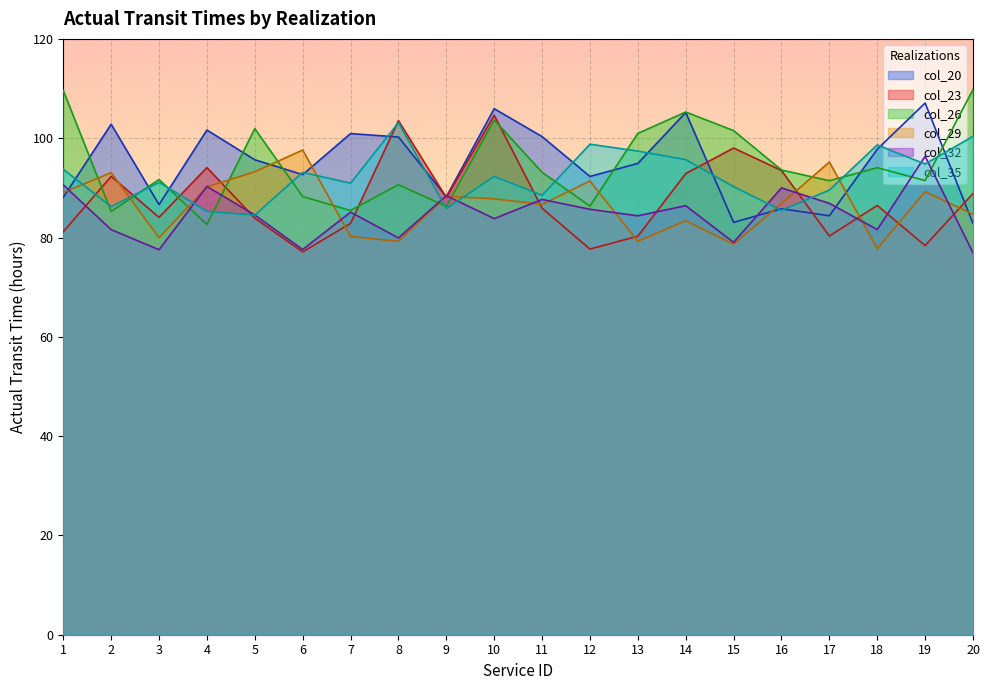

Reading left to right, extract all data points from this chart.

col_20: 88.1	102.8	86.6	101.6	95.7	92.7	100.9	100.2	88.2	105.9	100.3	92.3	94.9	105.2	83.0	85.8	84.4	97.8	107.1	82.8
col_23: 81.2	92.3	84.1	94.1	83.9	77.1	82.8	103.5	88.0	104.6	85.9	77.7	80.3	92.9	98.0	93.5	80.3	86.5	78.4	88.9
col_26: 109.6	85.2	91.7	82.6	101.9	88.2	85.4	90.6	86.3	103.7	93.1	86.3	101.0	105.3	101.5	93.6	91.4	94.1	91.5	109.8
col_29: 89.0	93.0	80.0	90.2	93.2	97.6	80.2	79.2	88.3	87.8	86.7	91.4	79.2	83.4	78.7	86.8	95.2	77.8	89.2	84.7
col_32: 90.6	81.6	77.5	90.3	84.5	77.6	85.1	79.9	88.4	83.8	87.7	85.7	84.4	86.4	79.0	90.0	86.9	81.6	96.4	76.9
col_35: 93.7	86.2	91.1	85.3	84.5	93.1	90.9	103.1	85.8	92.3	88.5	98.8	97.4	95.7	90.2	85.5	89.5	98.6	94.8	100.4